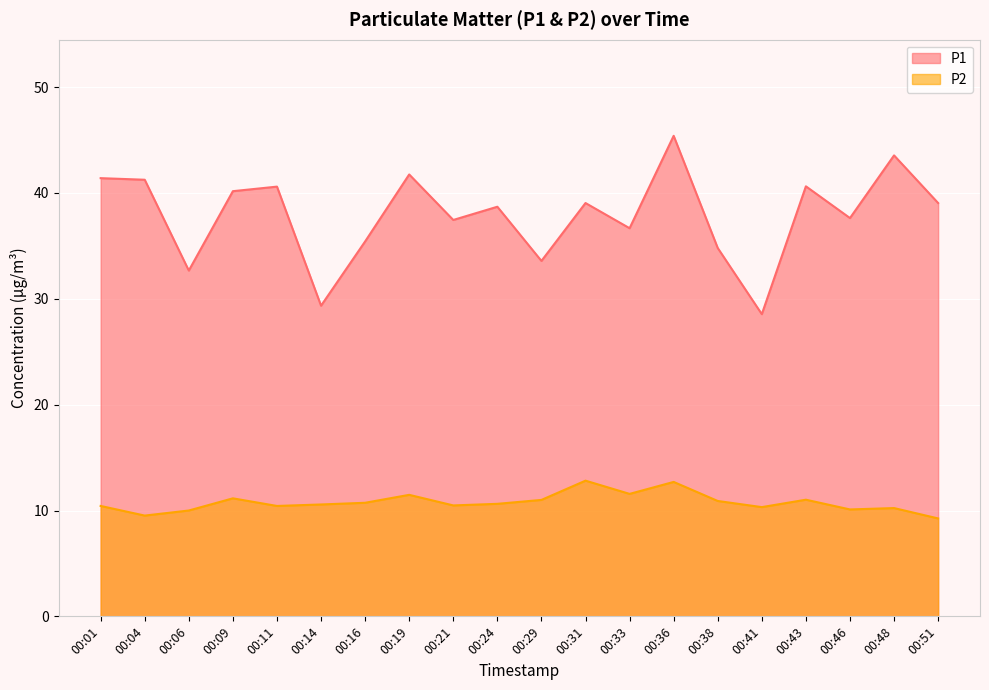

Which series has the widest spread of values?

P1